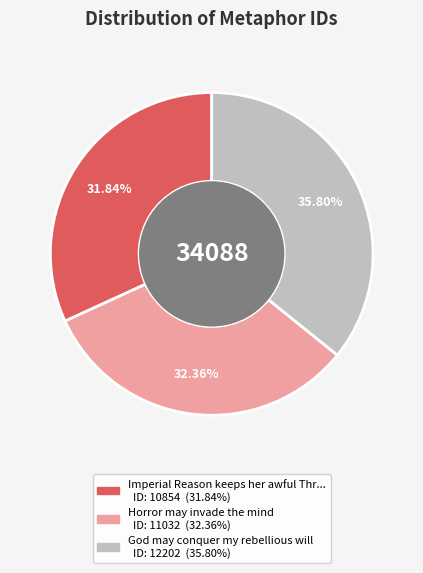

Is there any slice that represents more than half of the pie?

No